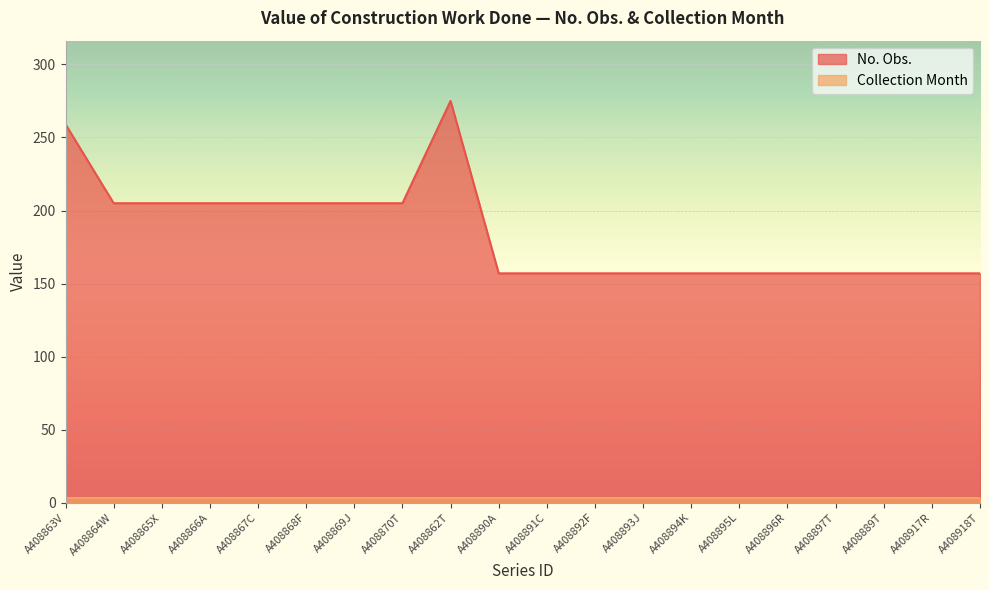

The chart shows a value of 157 at A408889T. True or false?

True